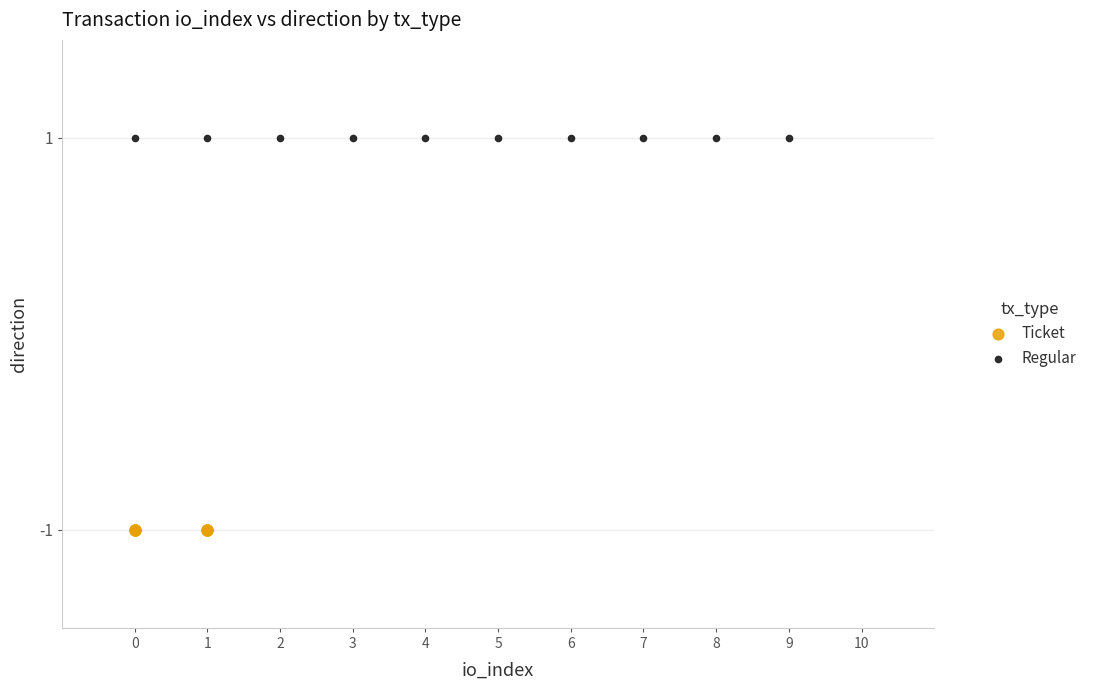

Which series contains the lowest Y value?

Ticket